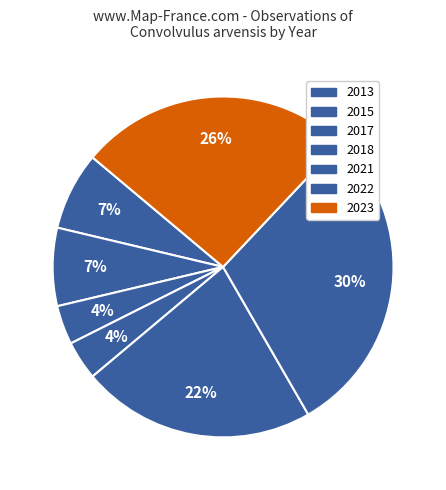

Count the number of slices in the pie.

7